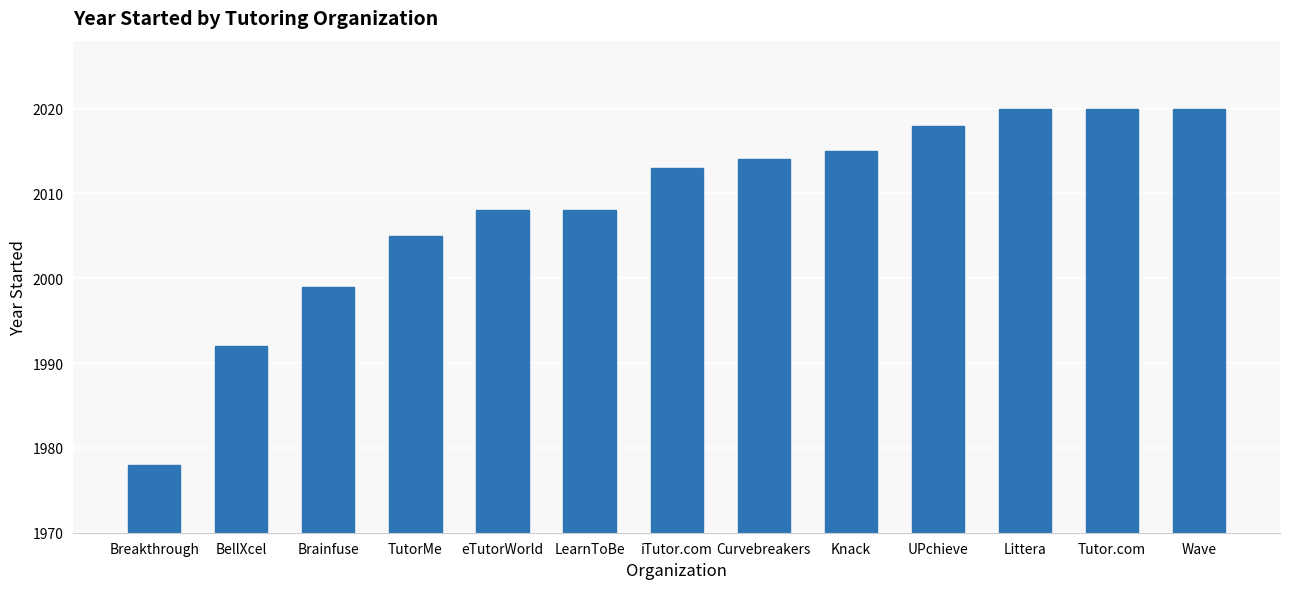

Read the value at Wave.

2020